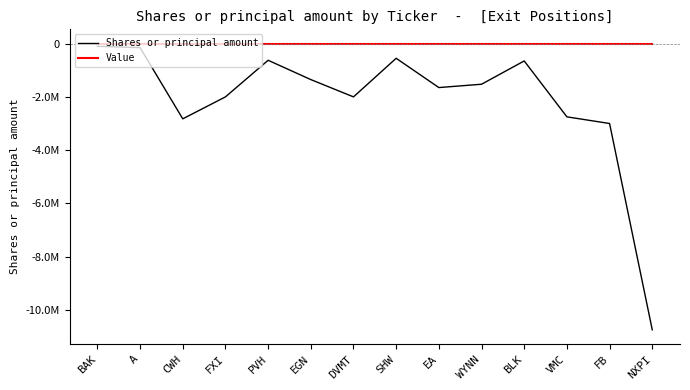

List the series in order of their peak value, lowest first.

Shares or principal amount, Value